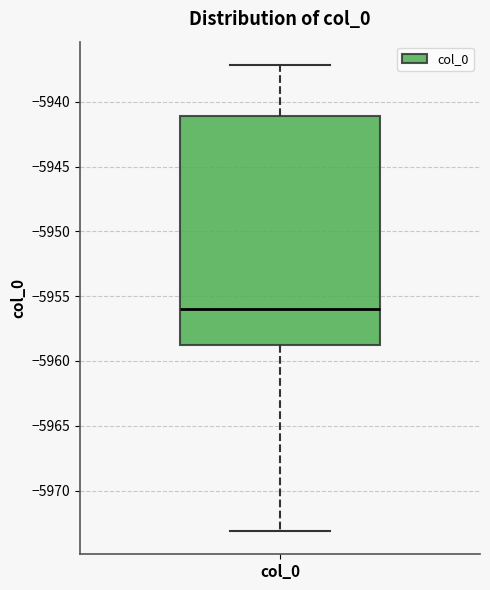

Read this box plot against the y-axis: the position of the median line, the range covered by the box, and the ends of both whiskers. The values are not printed on the chart, so give them approximately, as read against the axis.

median -5956.0, box -5958.5 to -5941.0, whiskers -5973.0 to -5937.0